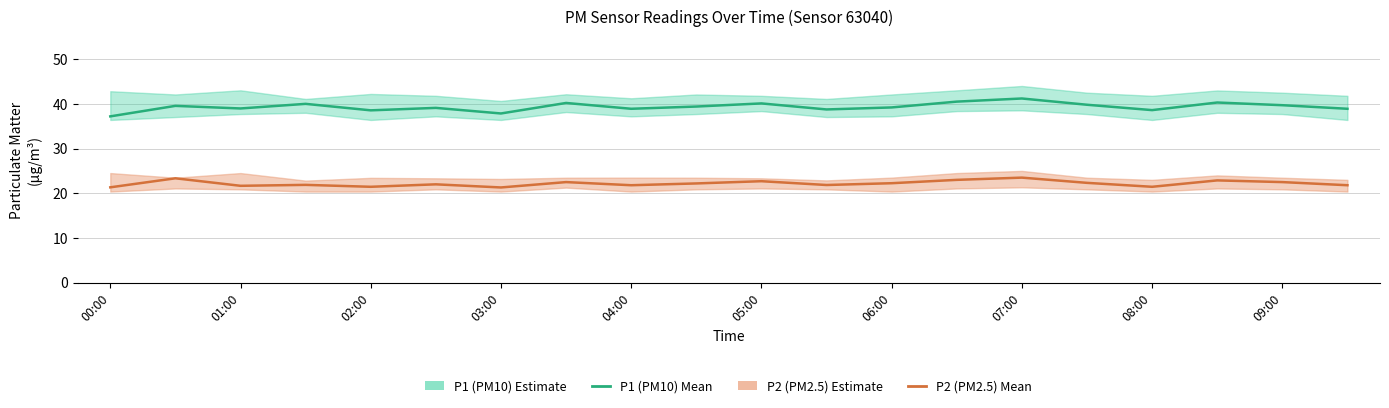

Where is P1 (PM10) Mean nearest to the value 39?

01:00